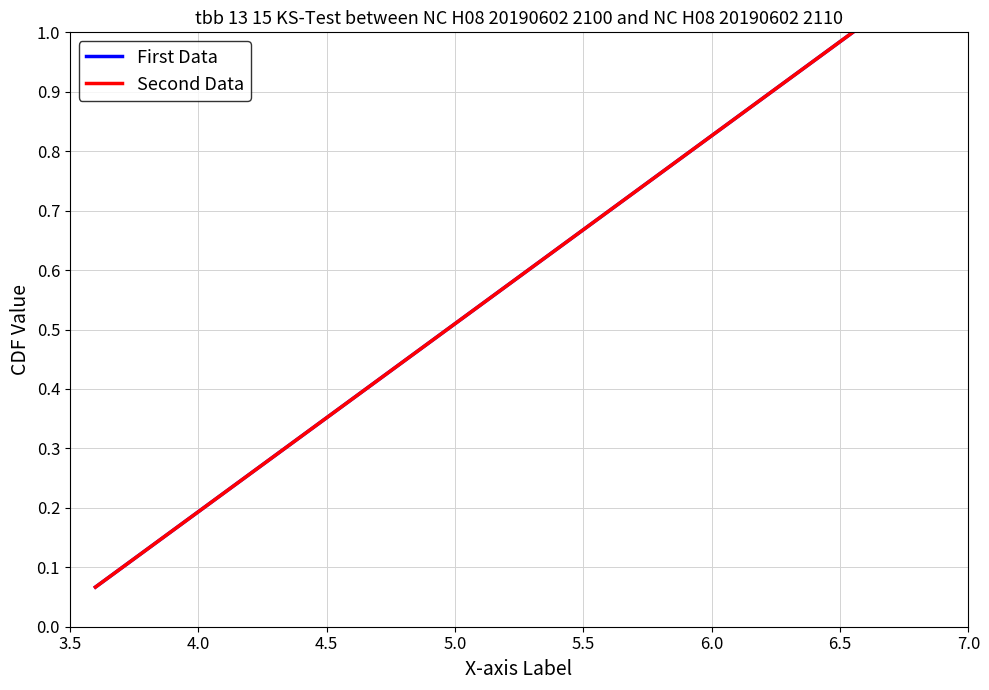

Does the chart have visible grid lines?

Yes